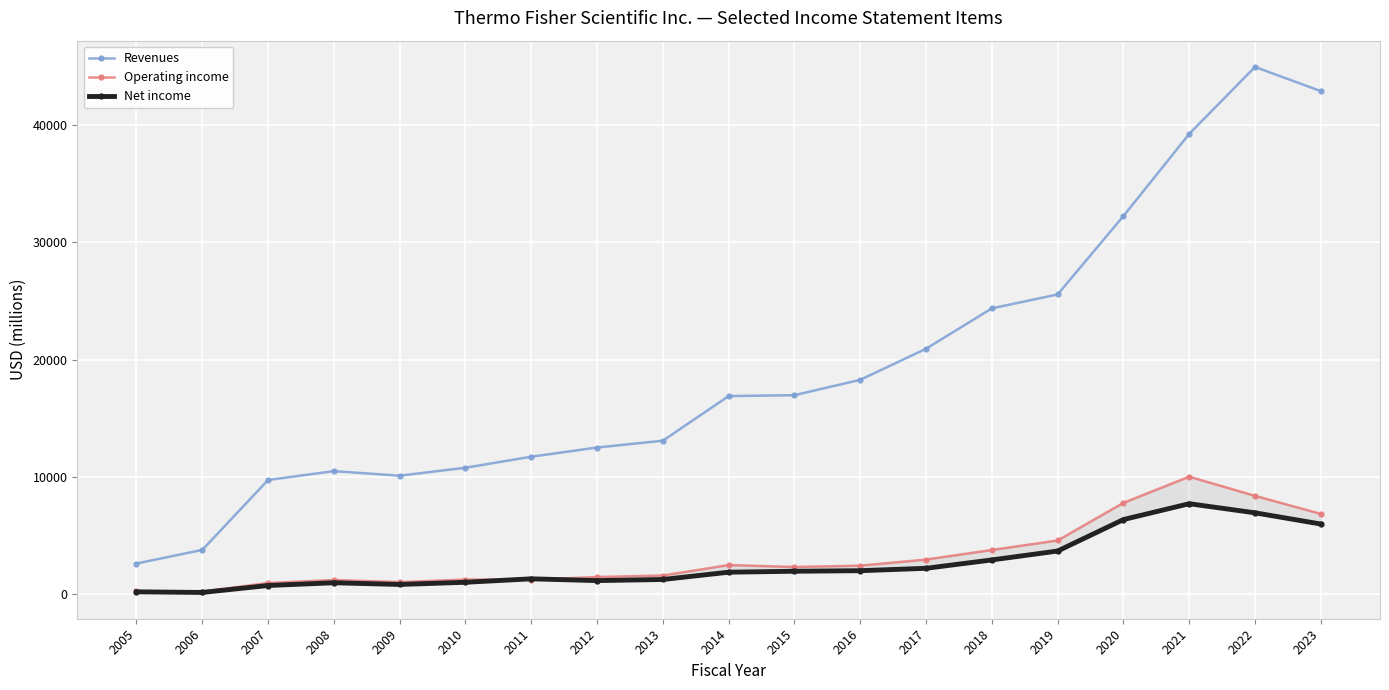

What is the value of the Operating income point at the 4th from the left?

1229